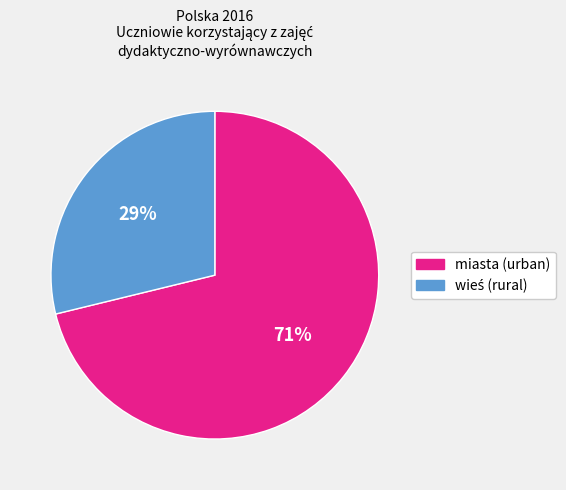

To the nearest percent, what portion does miasta (urban) represent?

71%